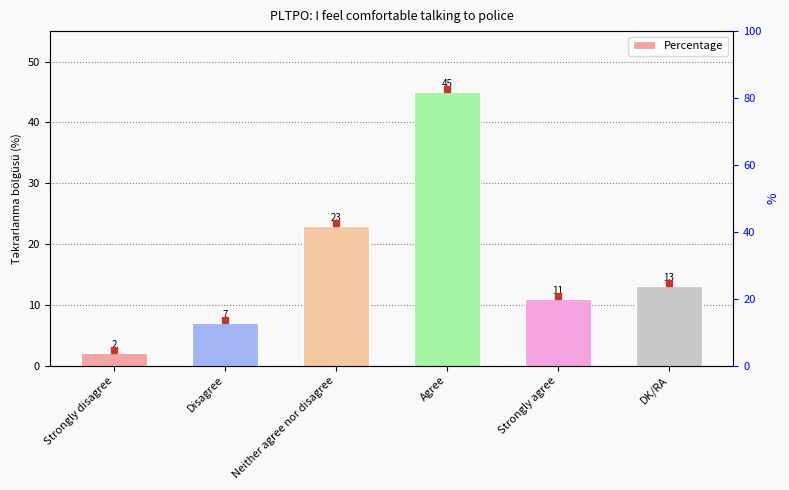

What is the smallest value displayed?

2